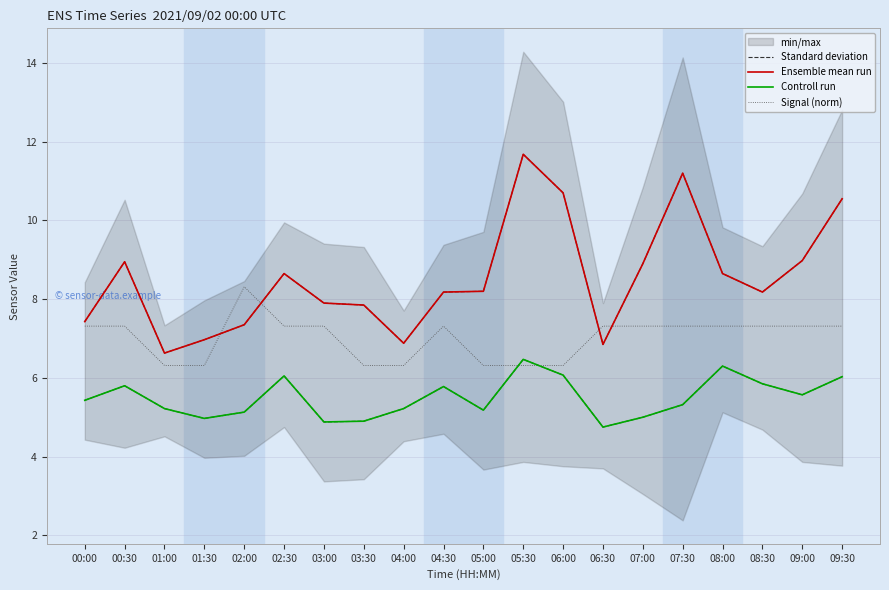

Which series changed the most between 08:30 and 09:30?

Standard deviation